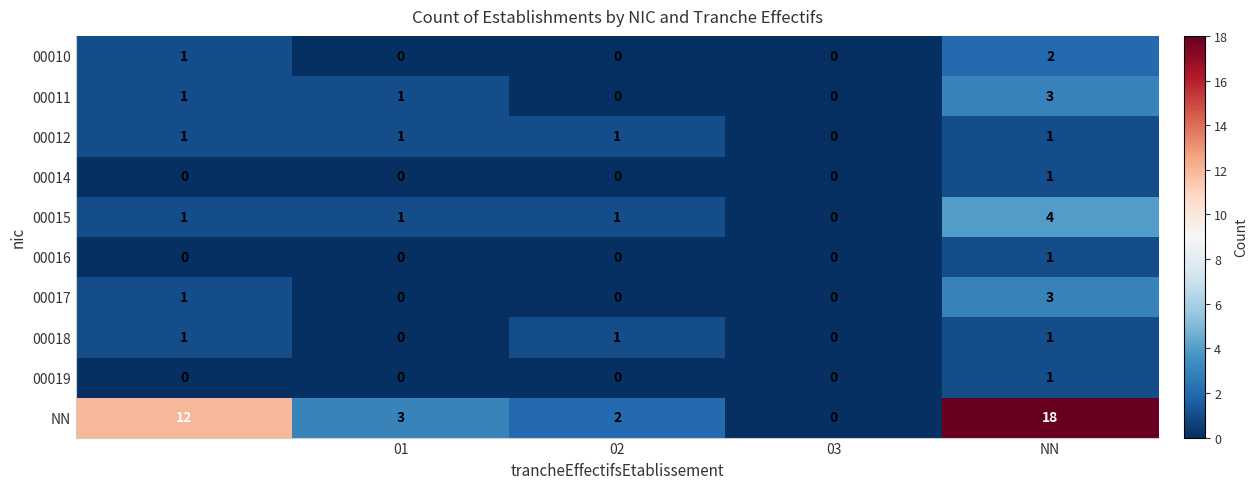

Which series has the largest range (max minus min)?

NN